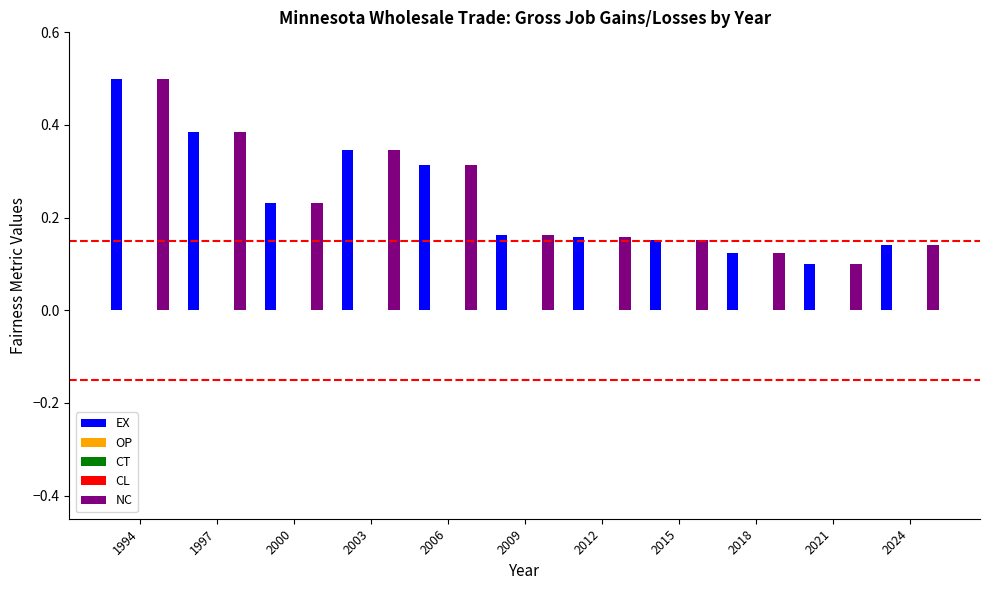

The NC series shows 0.2 at 2018. True or false?

False